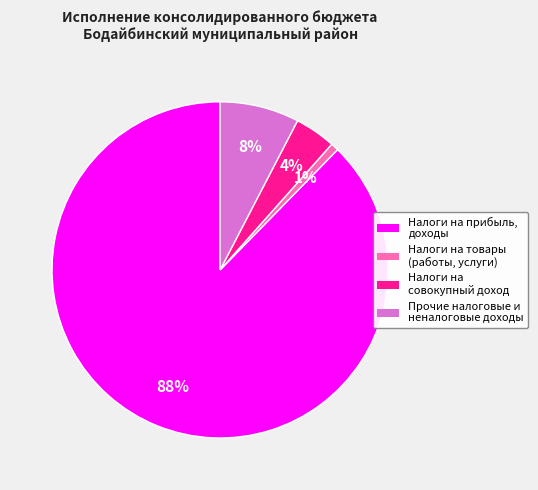

Is there any slice that represents more than half of the pie?

Yes